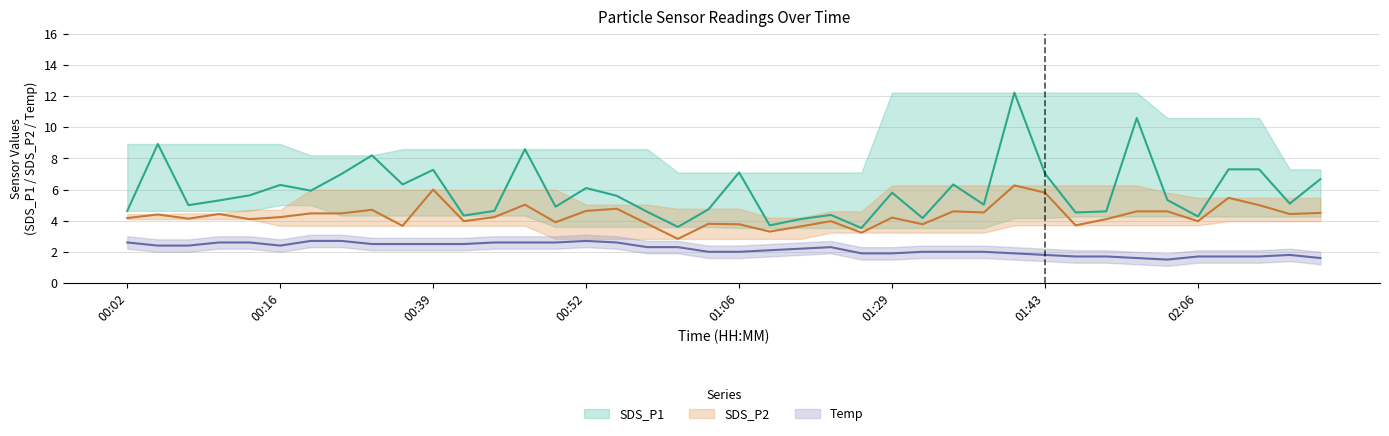

True or false: SDS_P1 and Temp intersect in this chart.

False